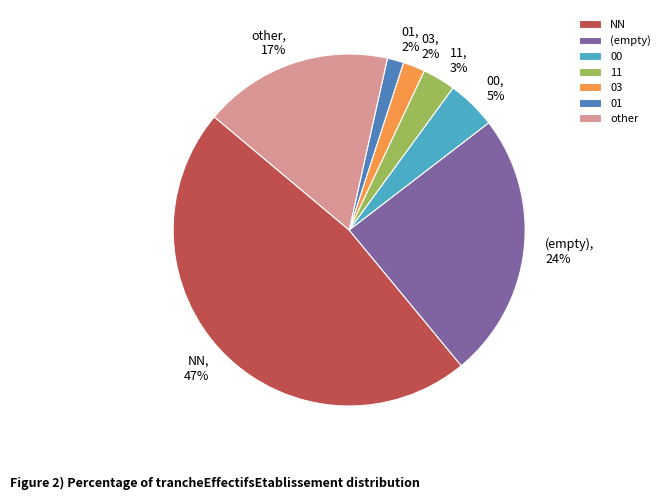

What percentage is the 01 slice, to the nearest percent?

2%